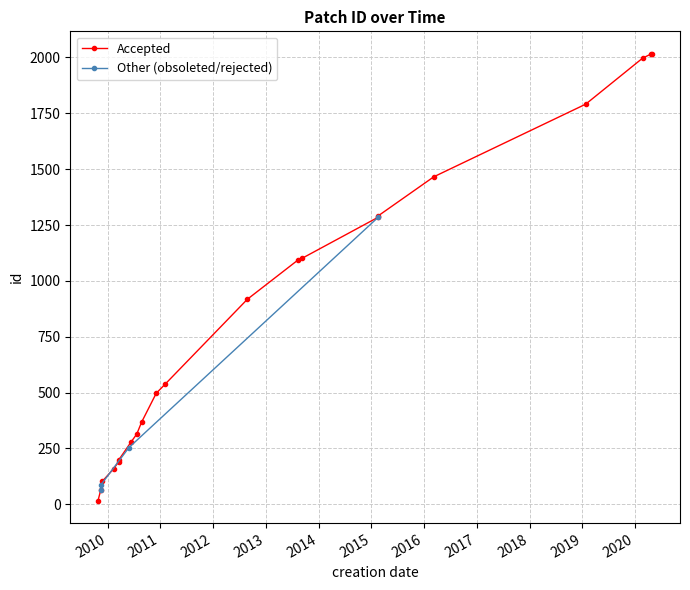

What is the change in value from 2009-11-15 to 2013-09-08?

+1015